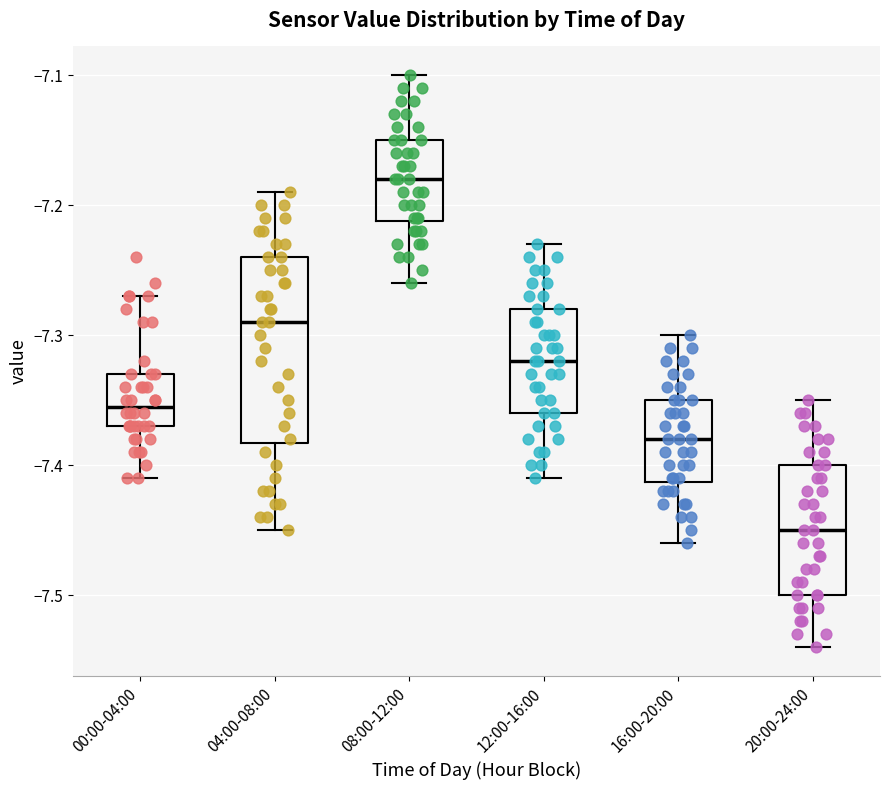

Reading left to right, read every box against the y-axis: the position of its median line, the range the box covers, and the ends of its whiskers. The values are not printed on the chart, so give them approximately, as read against the axis.

00:00-04:00: median -7.35, box -7.37 to -7.33, whiskers -7.41 to -7.27
04:00-08:00: median -7.29, box -7.38 to -7.24, whiskers -7.45 to -7.19
08:00-12:00: median -7.18, box -7.21 to -7.15, whiskers -7.26 to -7.10
12:00-16:00: median -7.32, box -7.36 to -7.28, whiskers -7.41 to -7.23
16:00-20:00: median -7.38, box -7.41 to -7.35, whiskers -7.46 to -7.30
20:00-24:00: median -7.45, box -7.50 to -7.40, whiskers -7.54 to -7.35